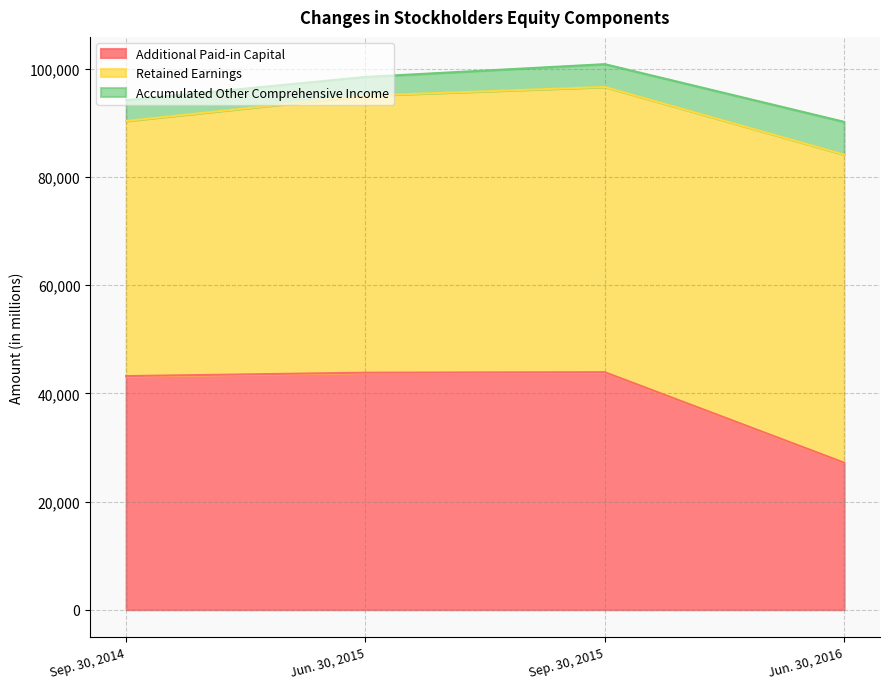

The Retained Earnings series shows 93634 at Jun. 30, 2016. True or false?

False